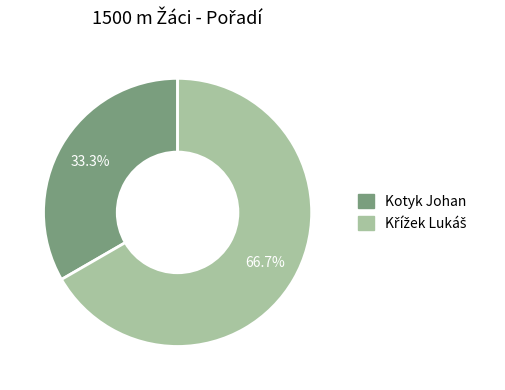

Is there any slice that represents more than half of the pie?

Yes